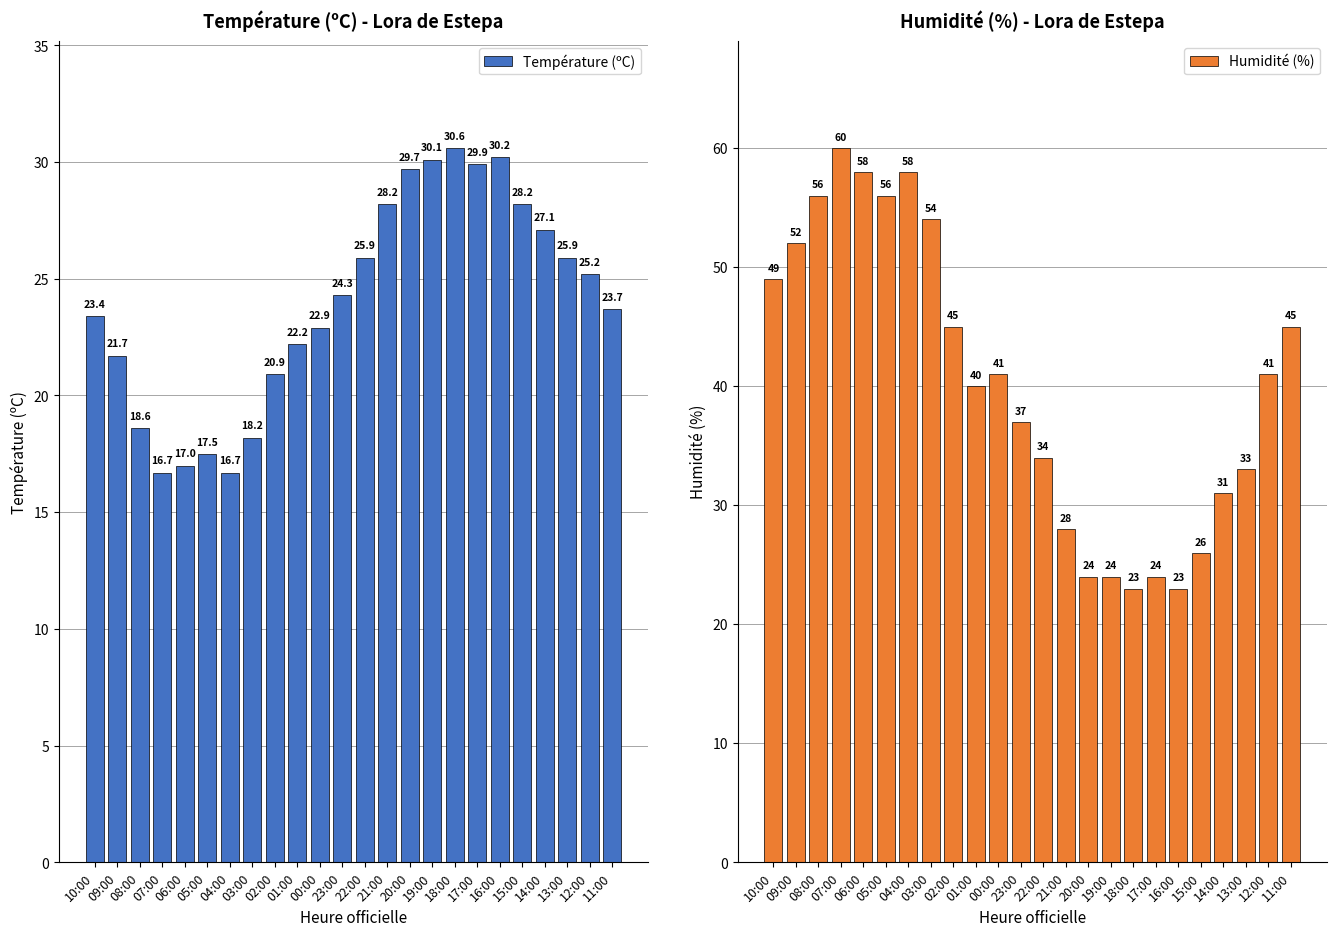

Reading left to right, extract all data points from this chart.

Température (ºC): 23.4	21.7	18.6	16.7	17.0	17.5	16.7	18.2	20.9	22.2	22.9	24.3	25.9	28.2	29.7	30.1	30.6	29.9	30.2	28.2	27.1	25.9	25.2	23.7
Humidité (%): 49.0	52.0	56.0	60.0	58.0	56.0	58.0	54.0	45.0	40.0	41.0	37.0	34.0	28.0	24.0	24.0	23.0	24.0	23.0	26.0	31.0	33.0	41.0	45.0